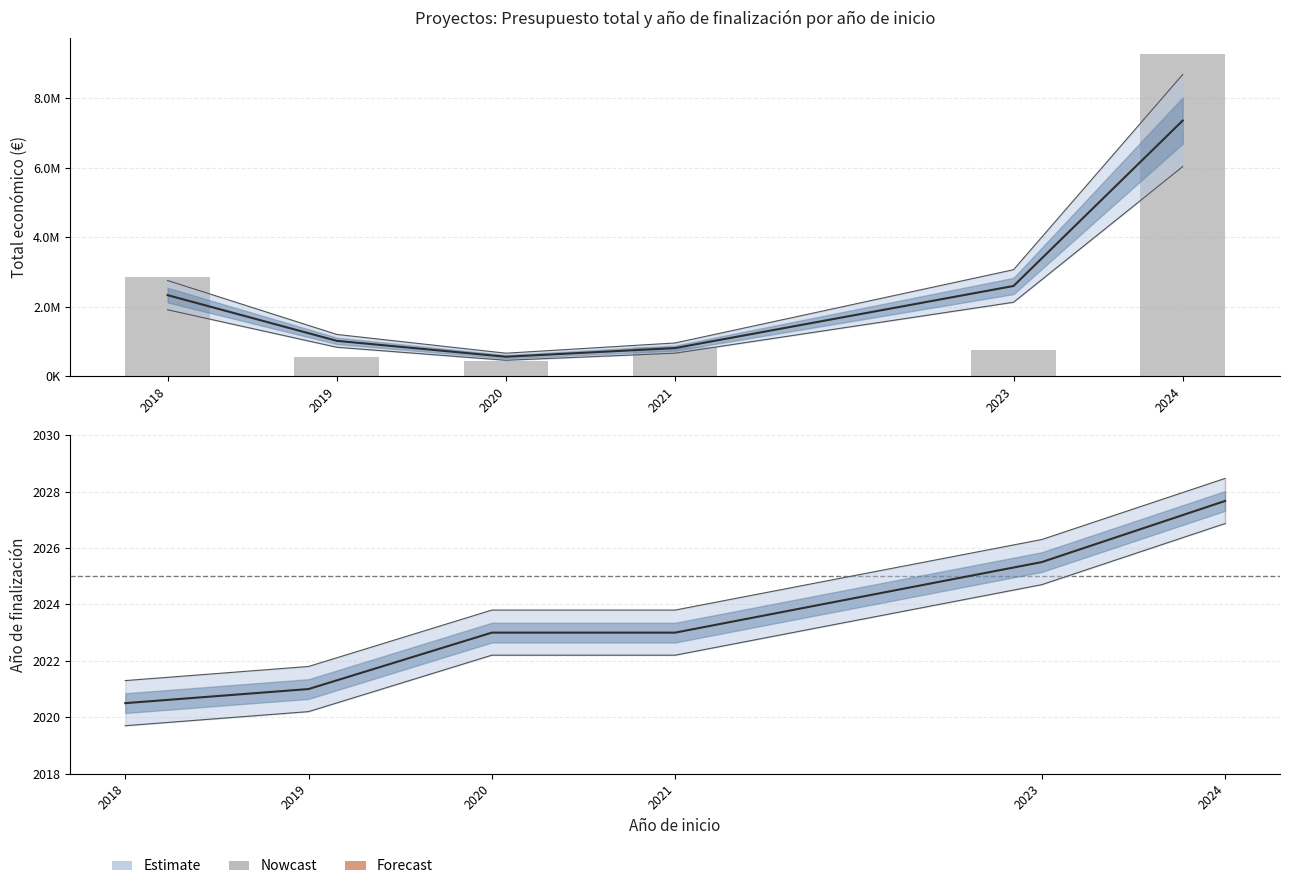

What is the change in value from 2019 to 2023?

+209418